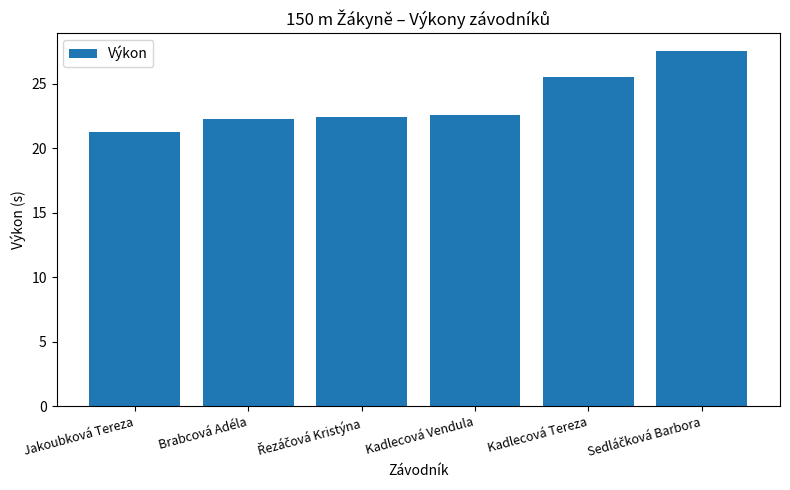

Where does the data first go above 22?

Brabcová Adéla